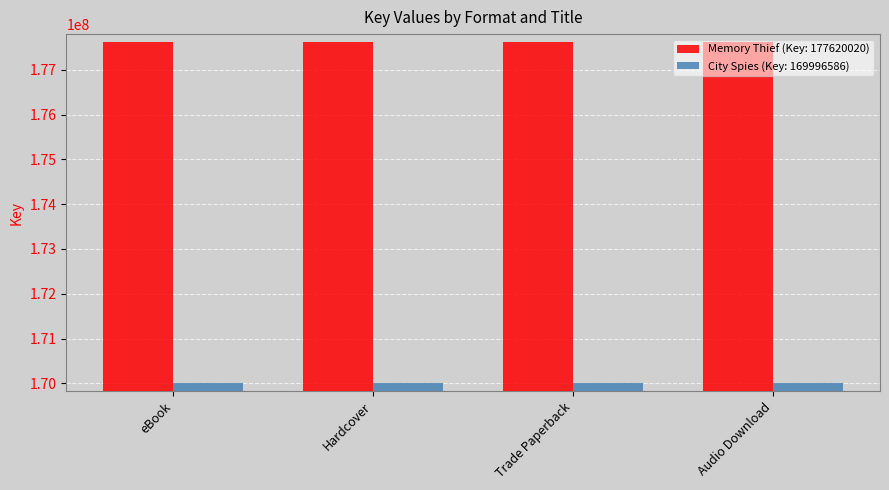

What is the maximum value shown in the chart?

177620020